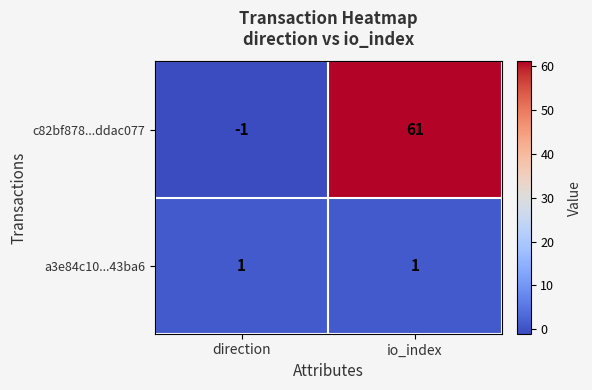

How many categories are shown in the chart?

2